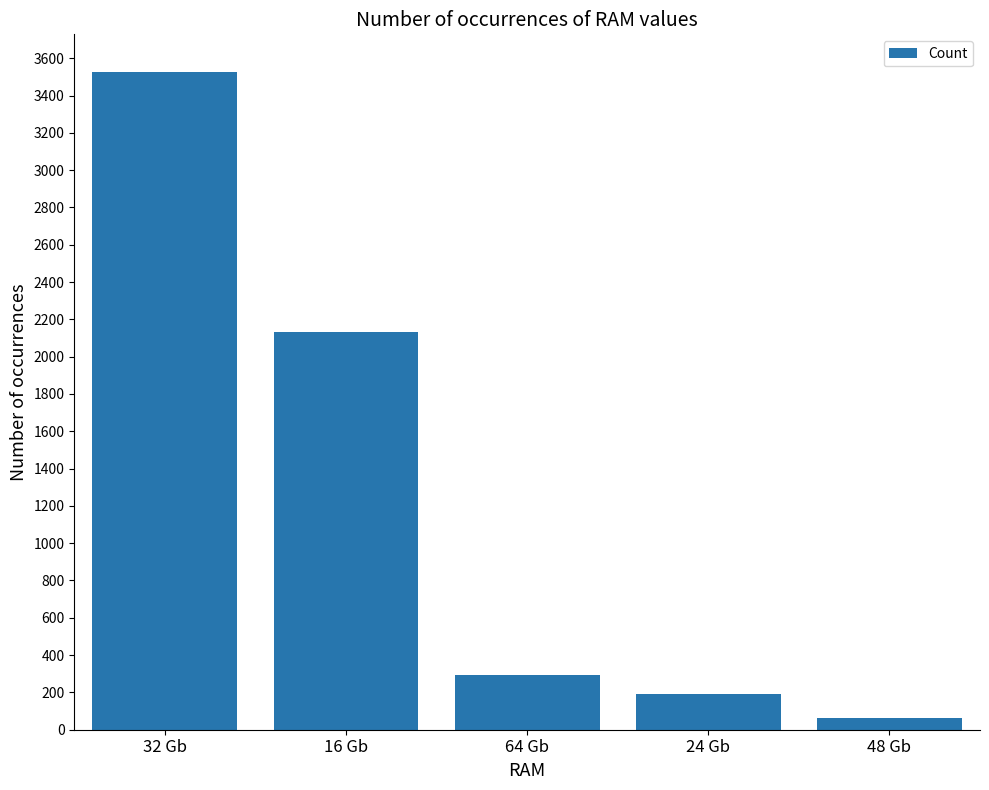

List the labels in order of value, smallest first.

48 Gb, 24 Gb, 64 Gb, 16 Gb, 32 Gb